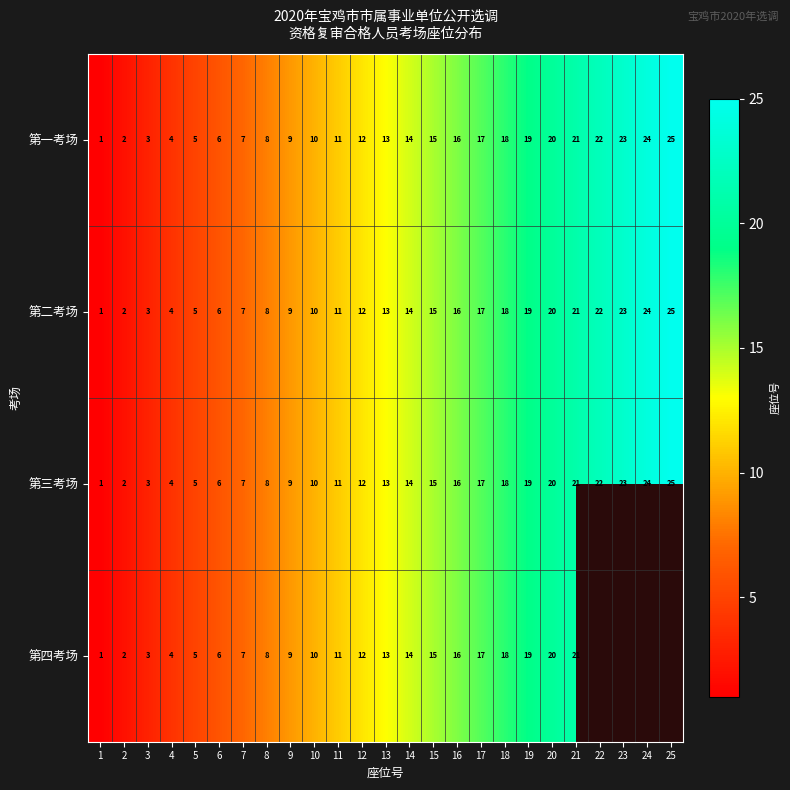

Which category has the highest value in the 第二考场 series?

25